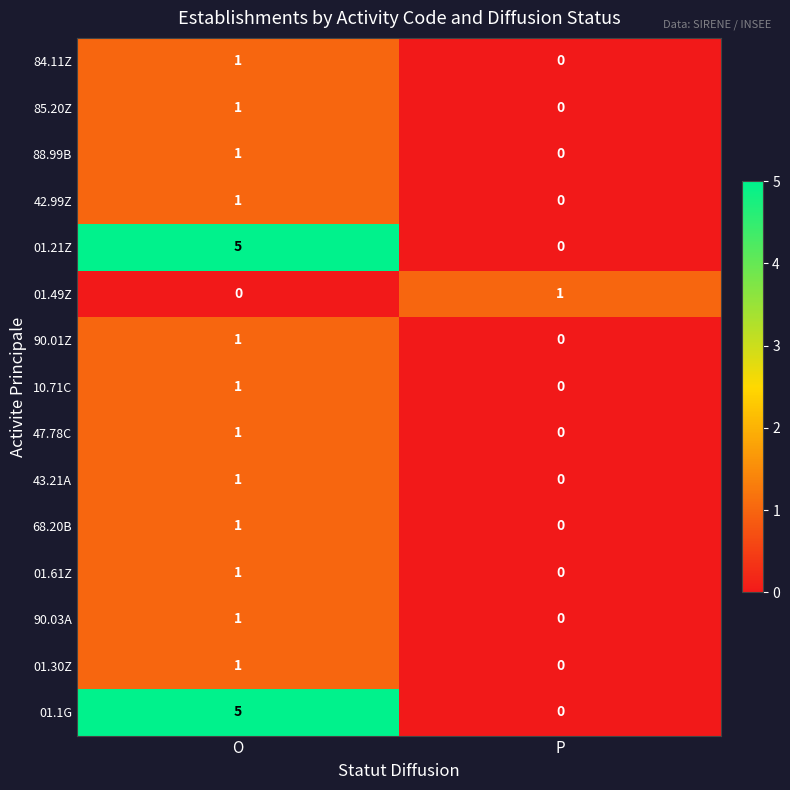

List the labels in order of 85.20Z value, smallest first.

P, O